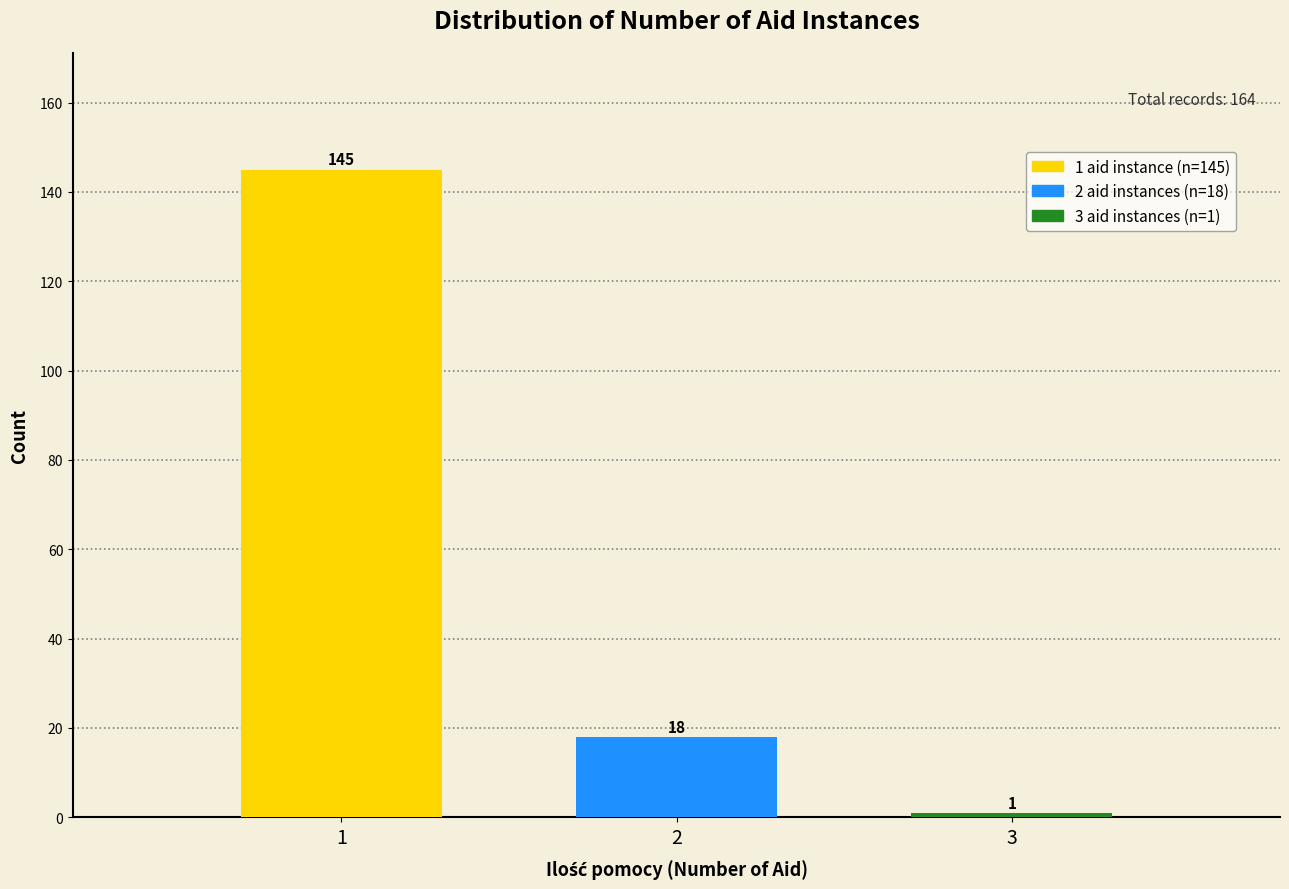

Reading right to left, transcribe all the data shown in this chart.

3=1	2=18	1=145